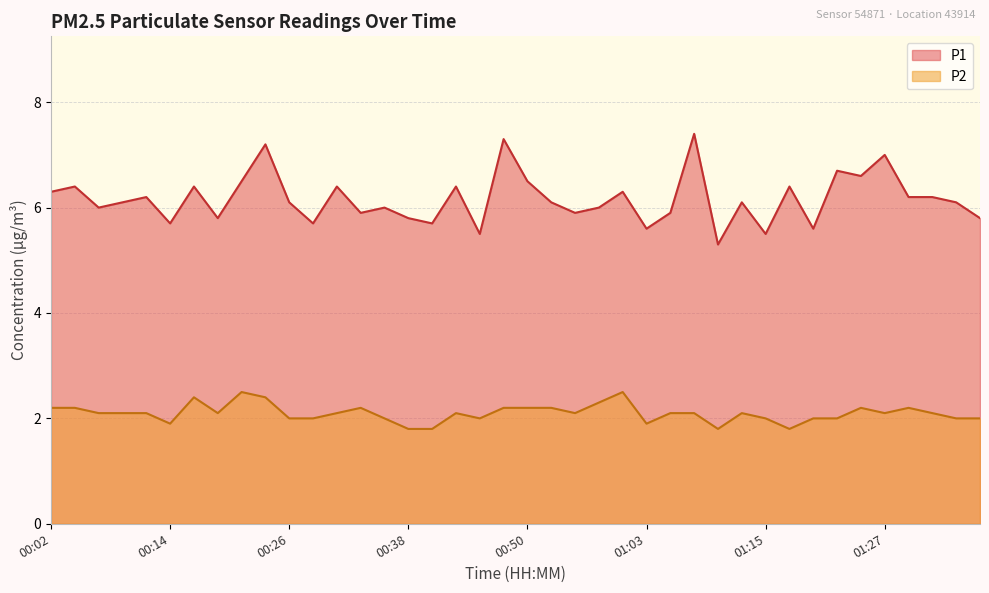

At which label does P2 first exceed 2?

00:02